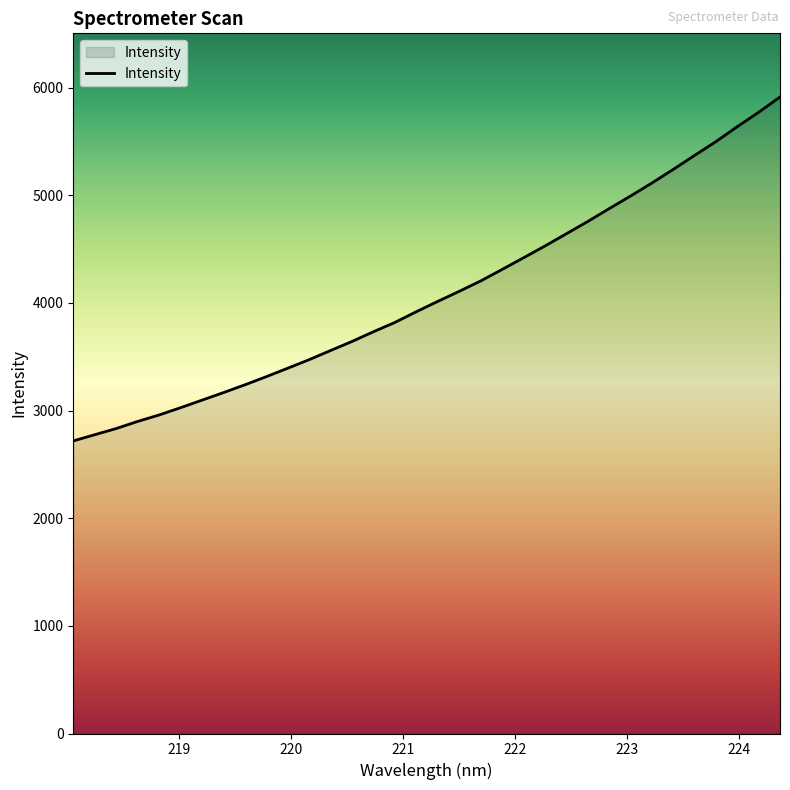

What is the difference between the maximum and minimum values?

3195.4